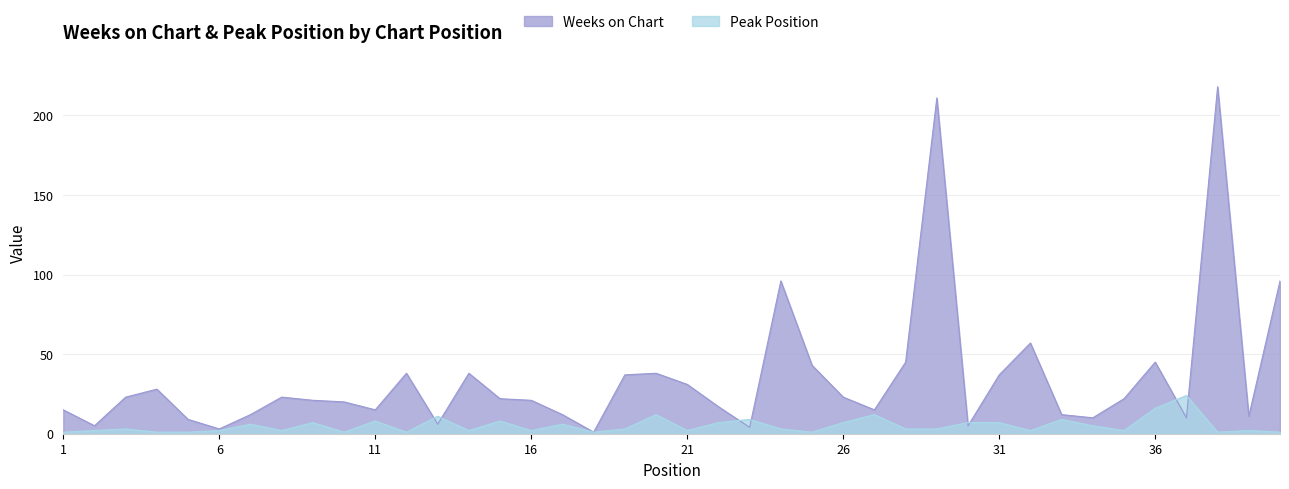

How many data points in Peak Position are above 3?

17